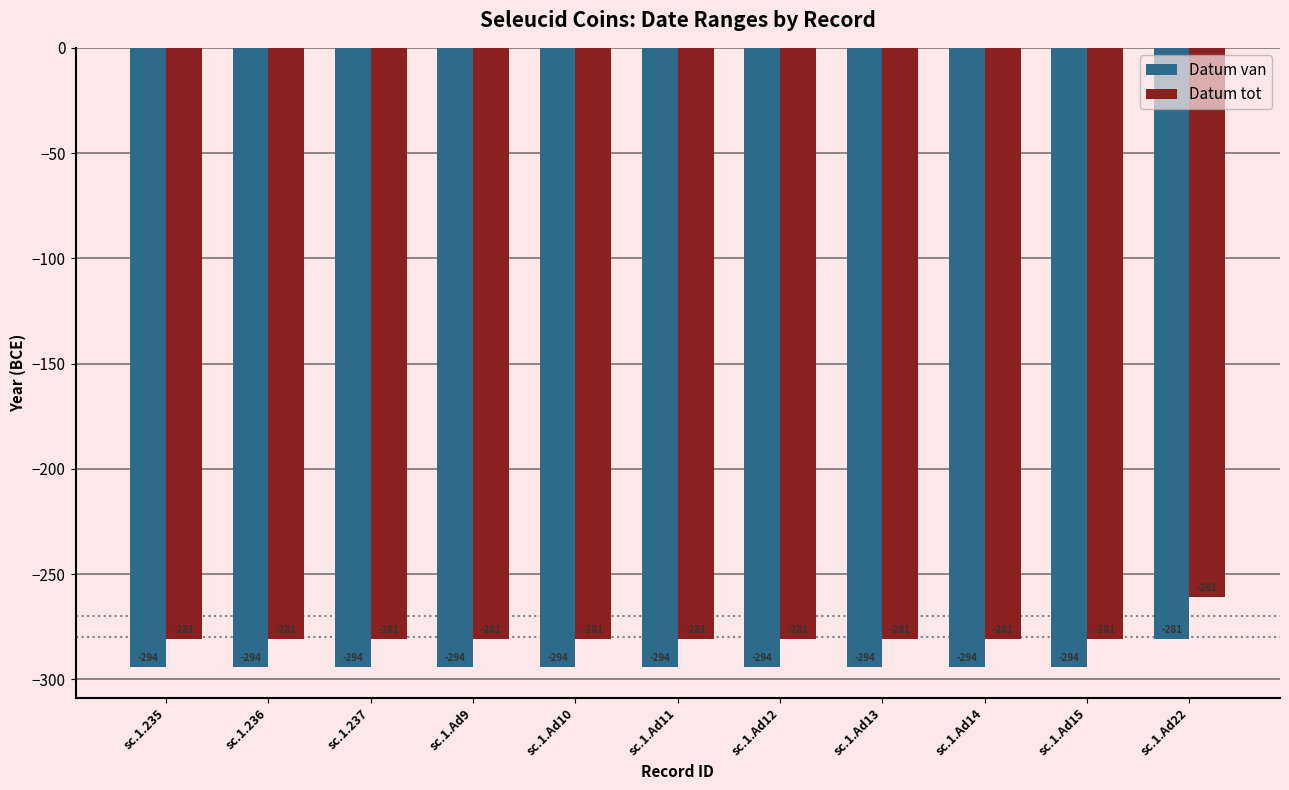

True or false: Datum van has a value of -281 at sc.1.Ad22.

True